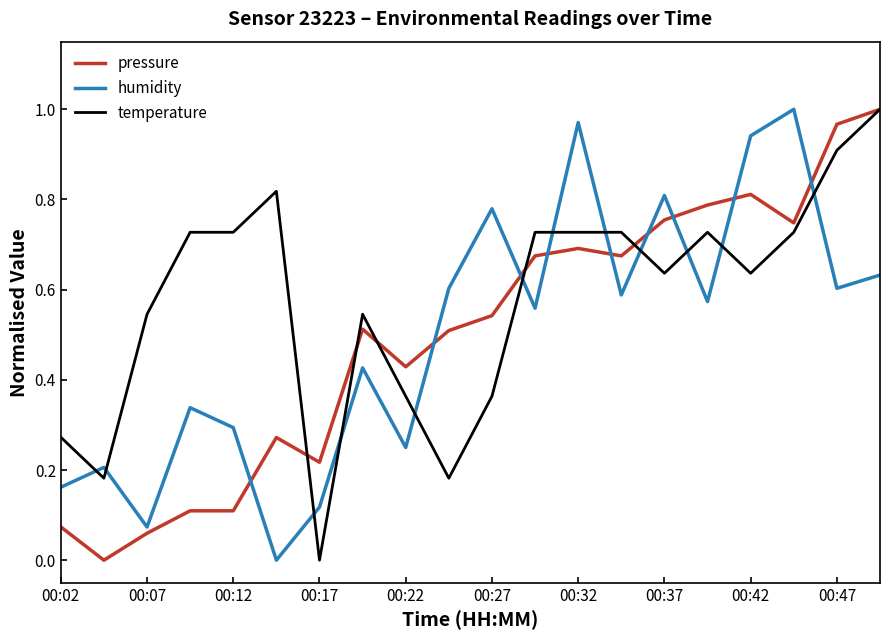

Count the number of categories in the chart.

20